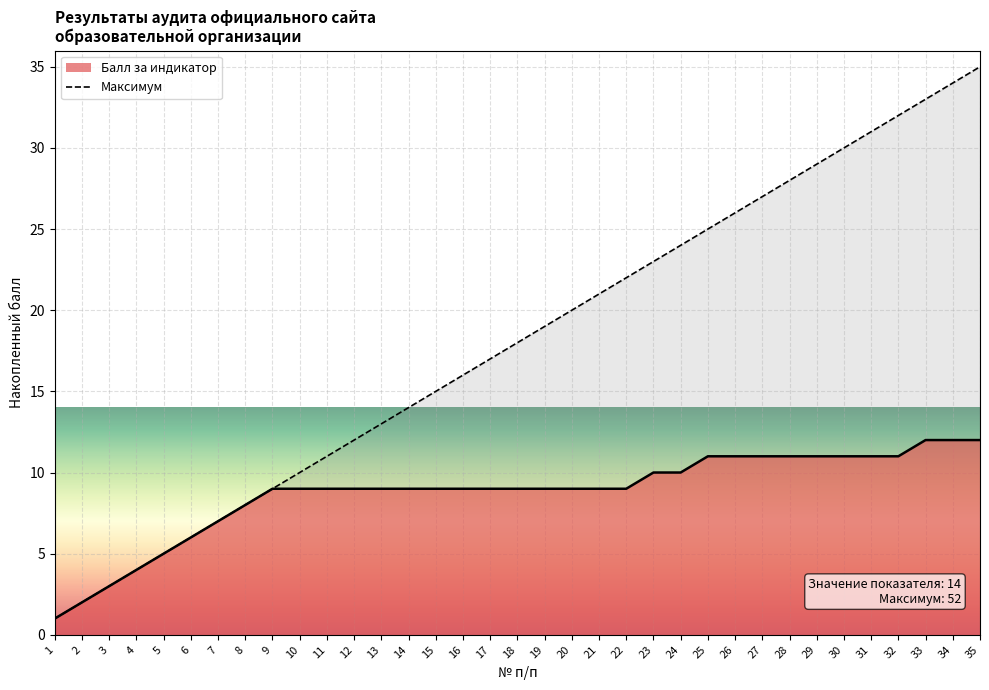

List the labels in order of value, largest first.

35, 34, 33, 32, 31, 30, 29, 28, 27, 26, 25, 24, 23, 22, 21, 20, 19, 18, 17, 16, 15, 14, 13, 12, 11, 10, 9, 8, 7, 6, 5, 4, 3, 2, 1